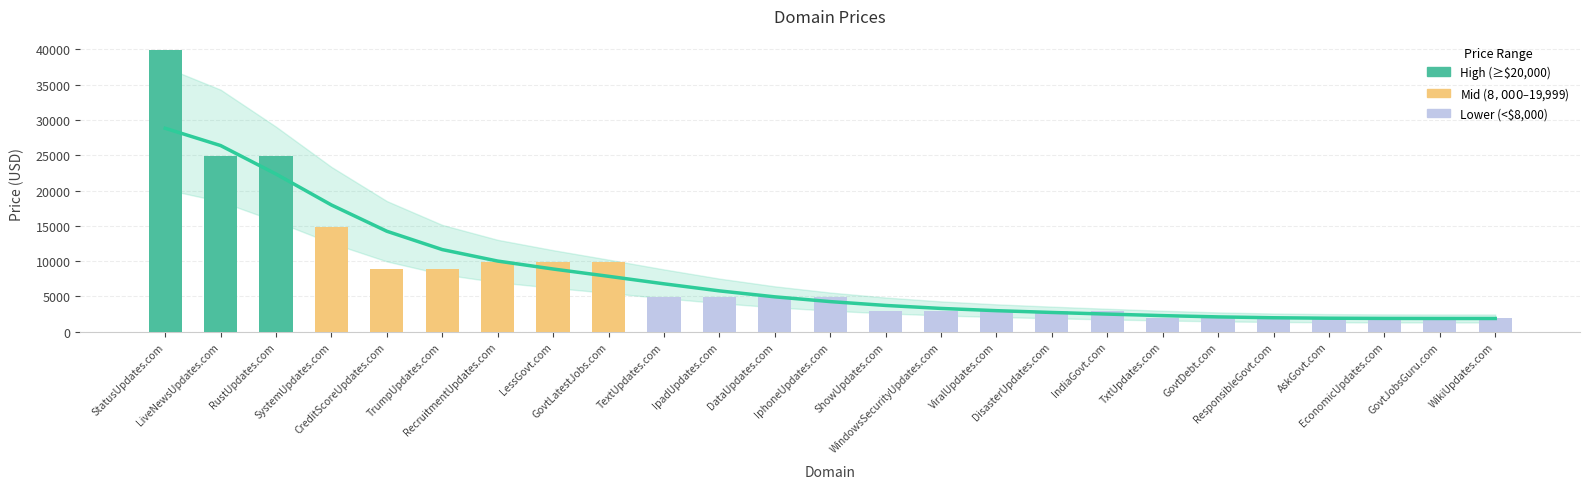

What is the difference between the highest and lowest values at RustUpdates.com?

2556.0